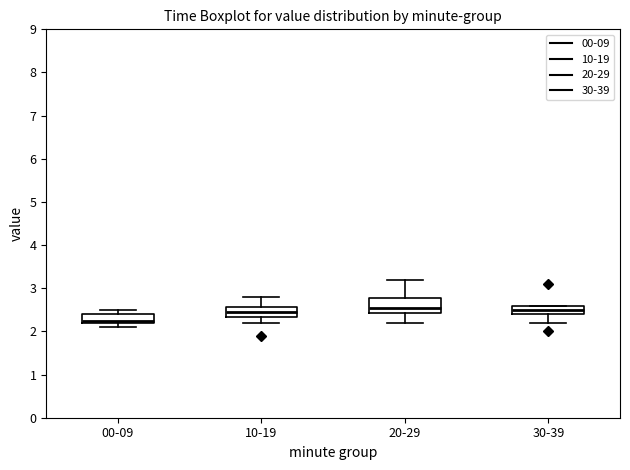

Reading left to right, transcribe this box plot: for each box, give where its median line is, the range the box spans, and where its two whiskers end, as read against the y-axis. The values are not printed on the chart, so give them approximately, as read against the axis.

00-09: median 2.3, box 2.2 to 2.4, whiskers 2.1 to 2.5
10-19: median 2.5, box 2.3 to 2.6, whiskers 2.2 to 2.8
20-29: median 2.6, box 2.4 to 2.8, whiskers 2.2 to 3.2
30-39: median 2.5, box 2.4 to 2.6, whiskers 2.2 to 2.6